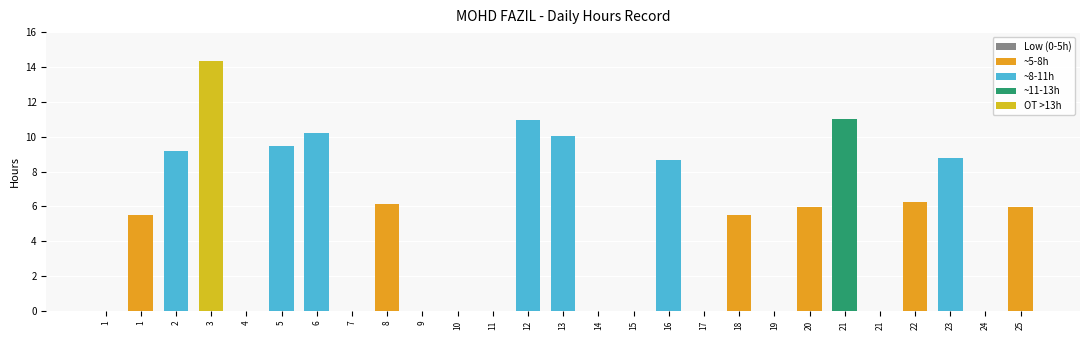

List the labels in order of value, smallest first.

1, 4, 7, 9, 10, 11, 14, 15, 17, 19, 21, 24, 1, 18, 20, 25, 8, 22, 16, 23, 2, 5, 13, 6, 12, 21, 3